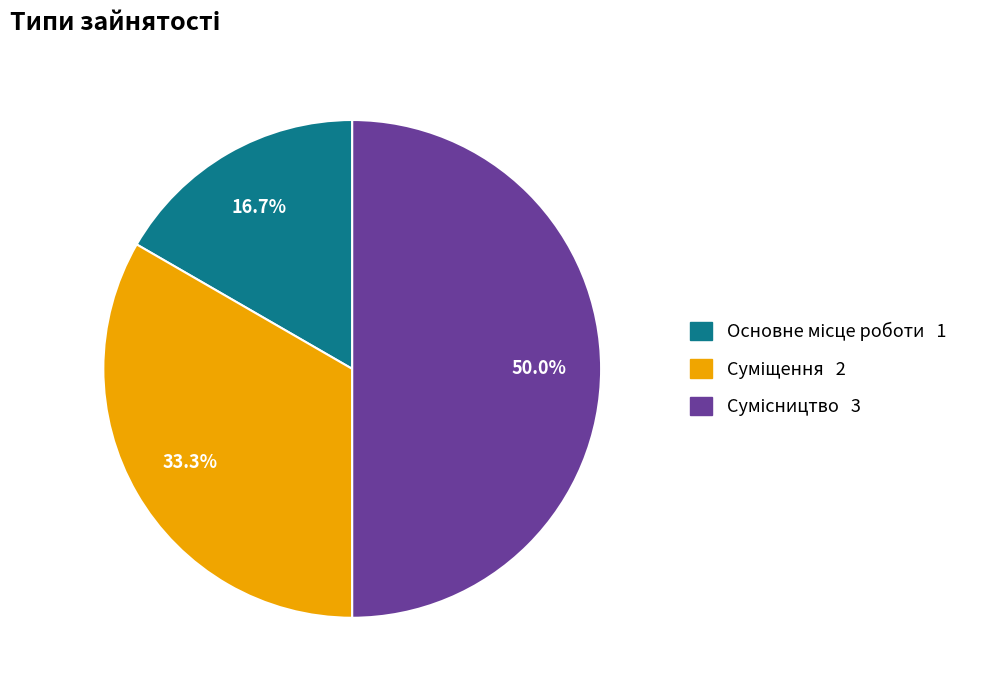

How many segments does this pie chart have?

3